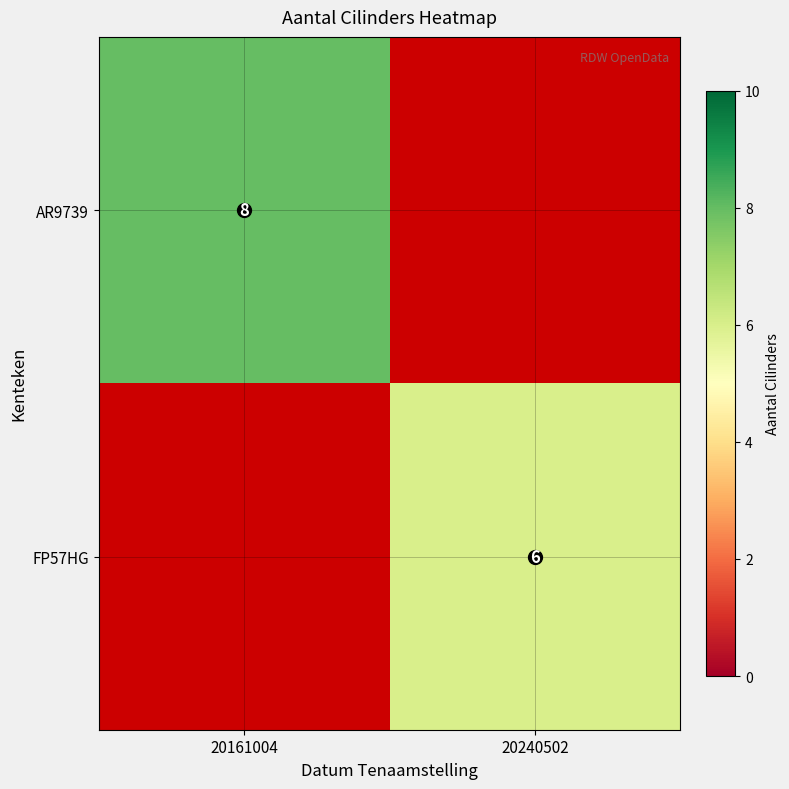

True or false: FP57HG has a value of 6 at 20240502.

True